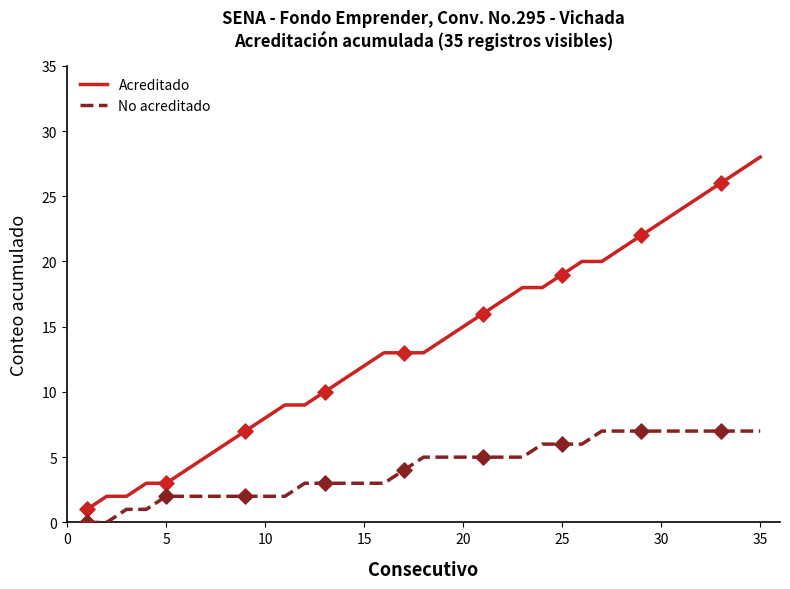

What are all the series names shown in the legend?

Acreditado, No acreditado